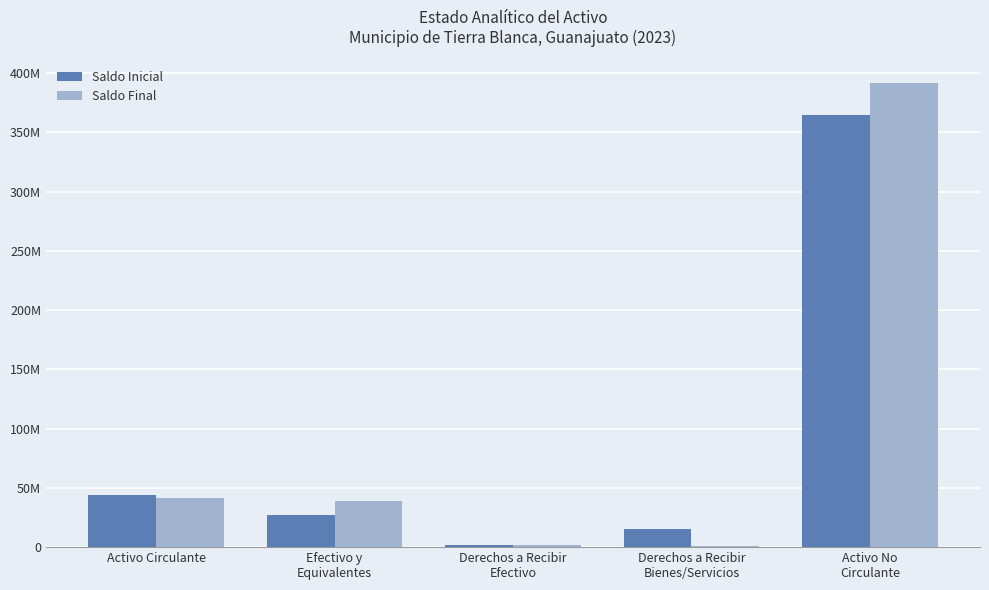

True or false: Saldo Final has a value of 752763.5 at Derechos a Recibir
Bienes/Servicios.

True